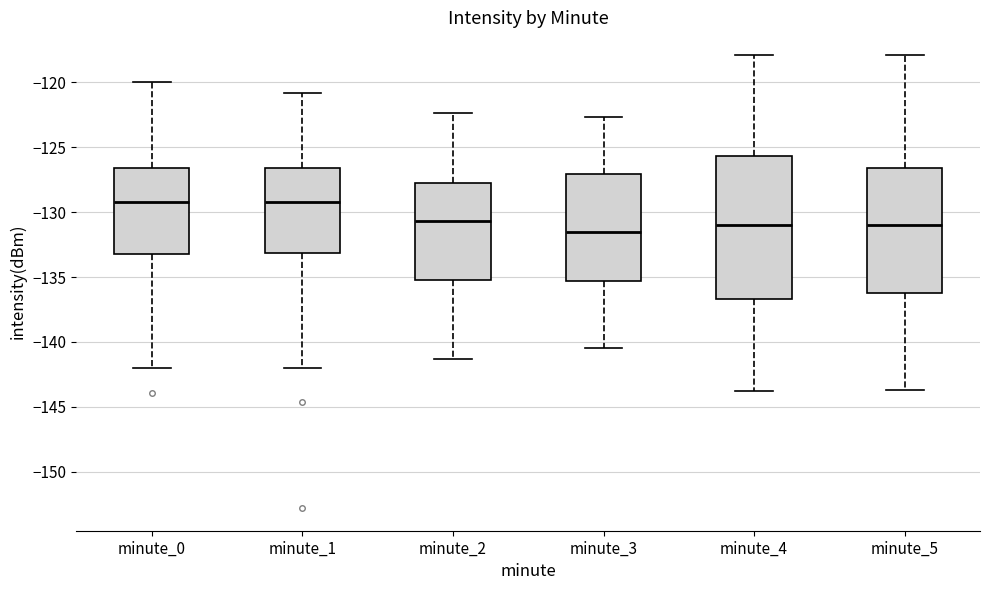

Comparing the boxes themselves (not the whiskers), which one is the tallest?

minute_4